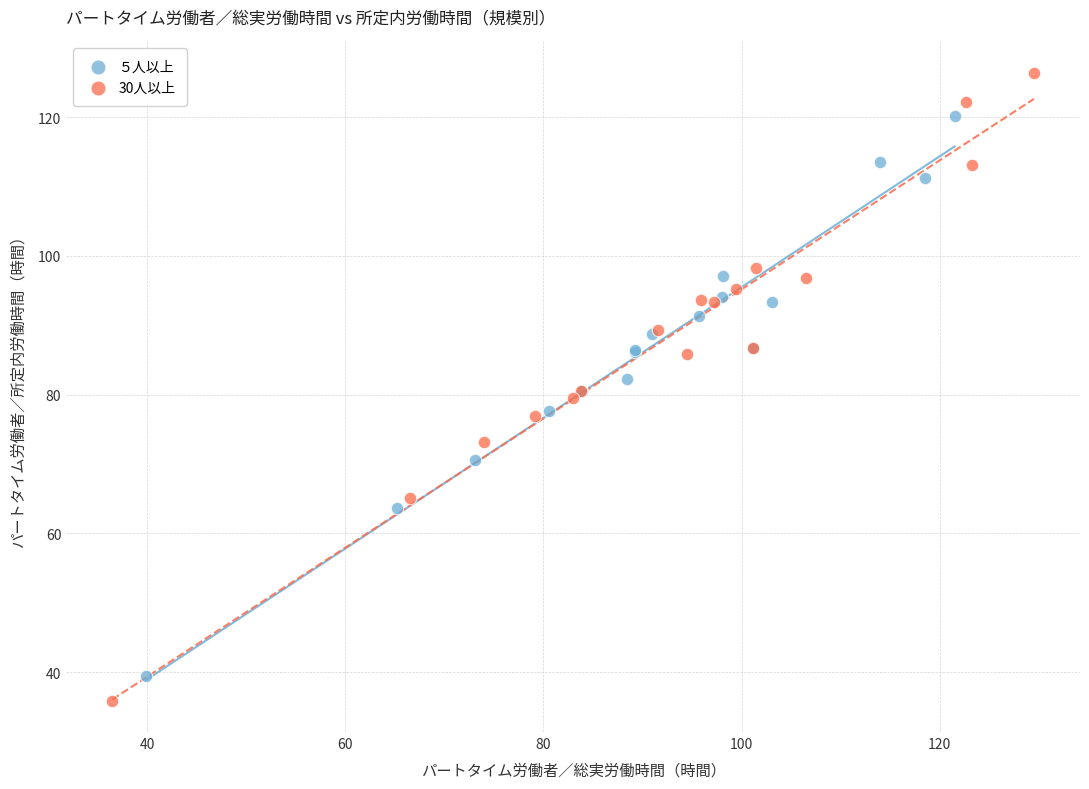

What are all the series names shown in the legend?

５人以上, 30人以上